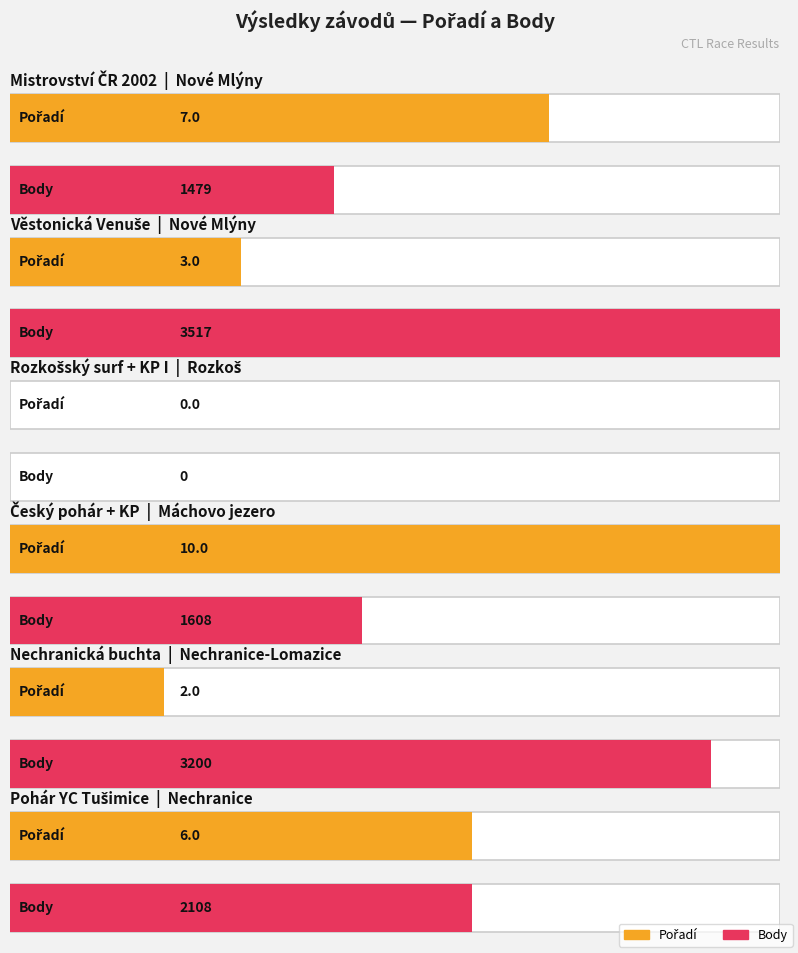

What is the approximate value of Body at Máchovo jezero, to the nearest 100?

1600